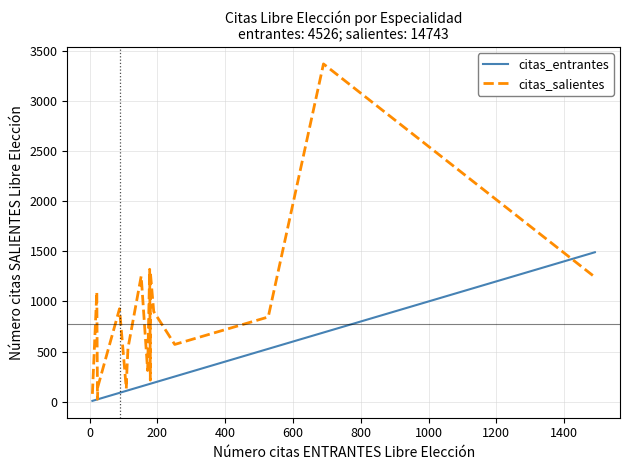

Which series has the largest total across all categories?

citas_salientes